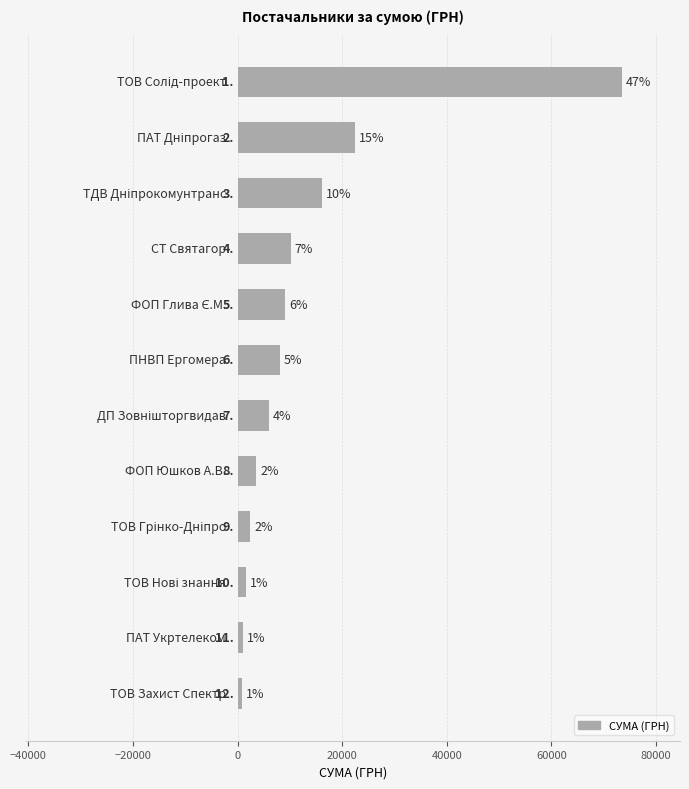

Does the chart contain any negative values?

No